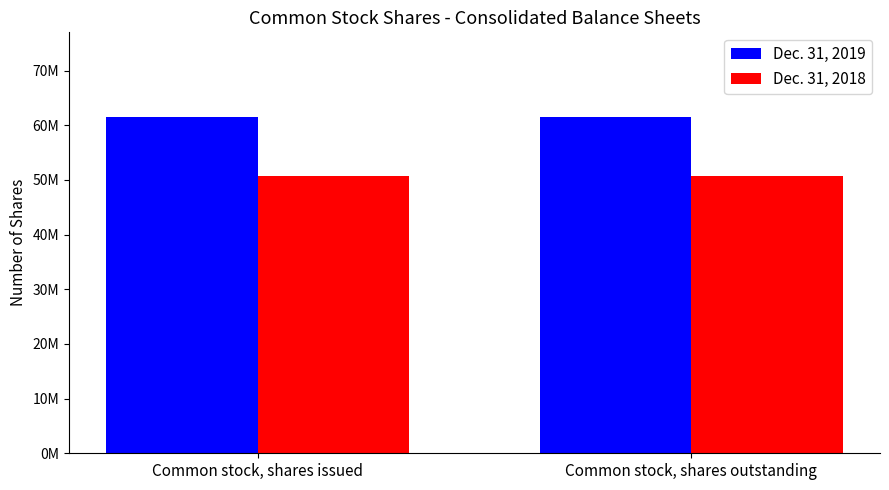

At which label is Dec. 31, 2019 closest to 61590013?

Common stock, shares issued